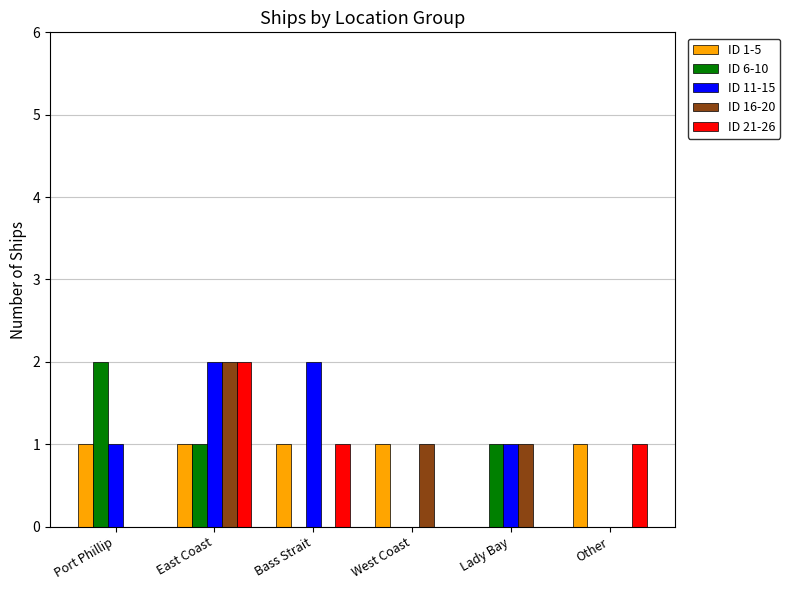

What is the total value across all series at Lady Bay?

3